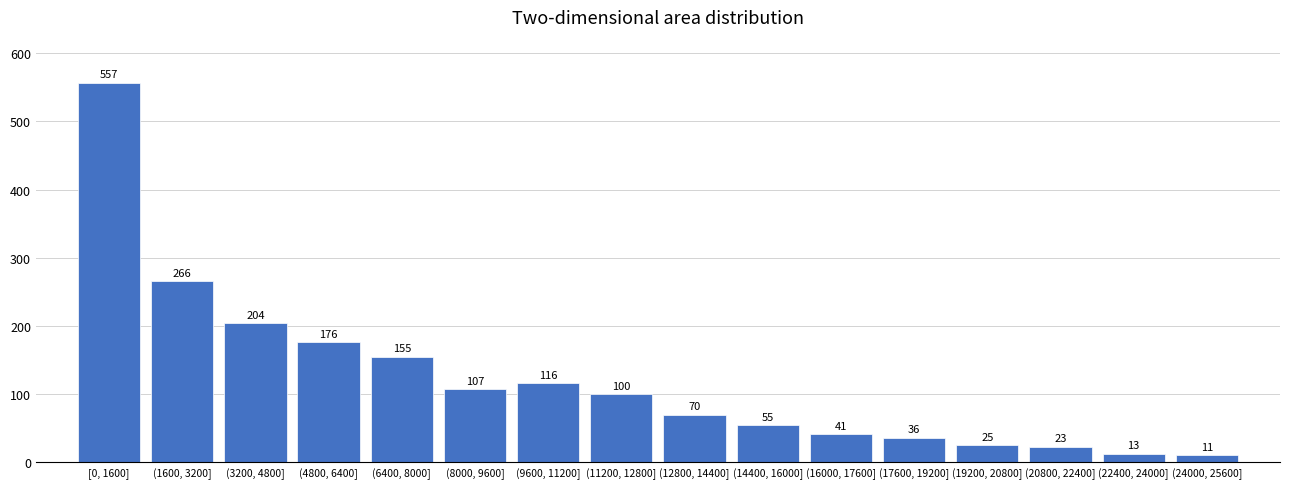

Reading right to left, what are all the values shown in this chart?

11	13	23	25	36	41	55	70	100	116	107	155	176	204	266	557